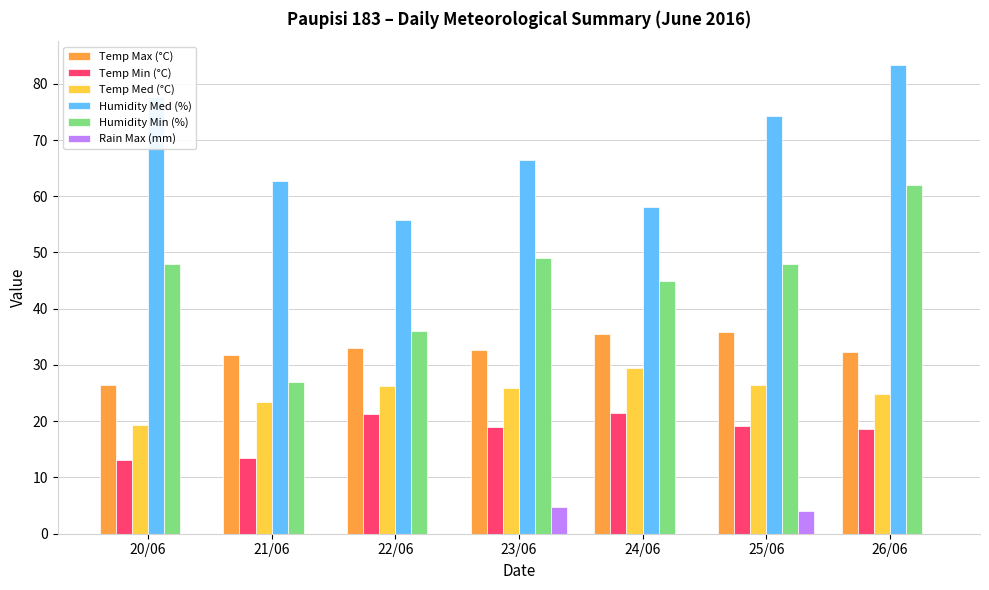

Are the bars horizontal?

No